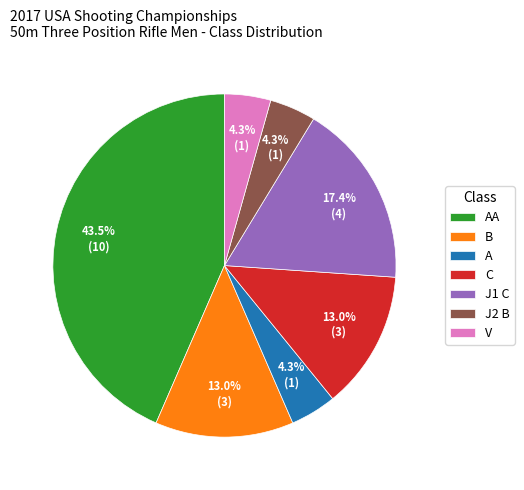

Is there a majority slice in this chart?

No